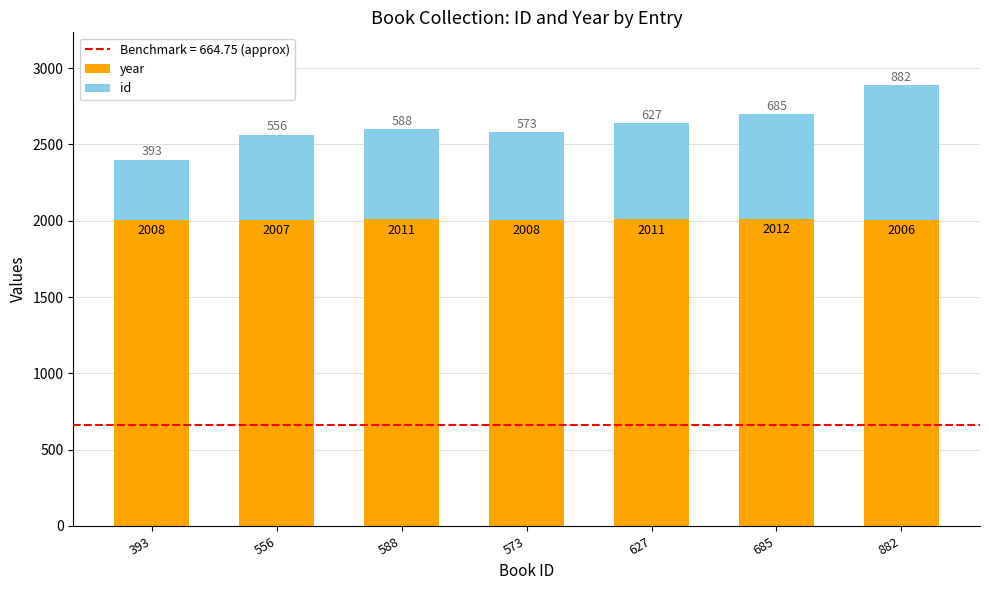

What is the average value of the year series?

2009